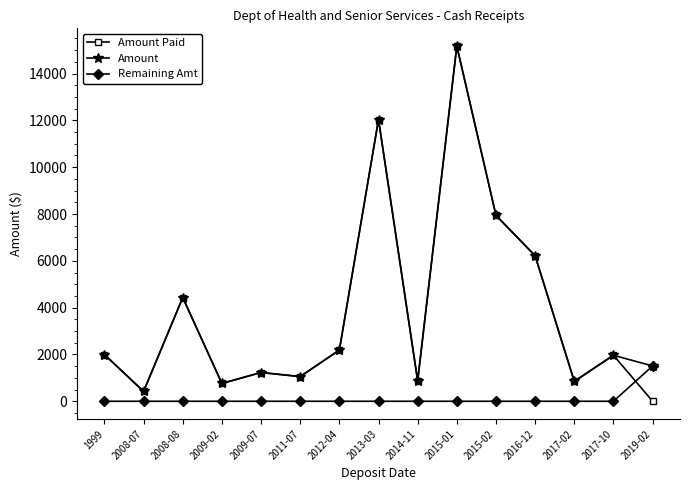

Is it true that Remaining Amt equals 0.0 at 2017-02?

True